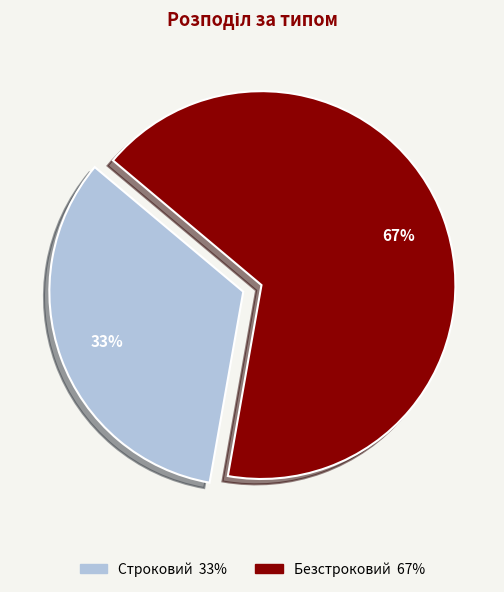

Is Безстроковий the majority of the pie?

Yes